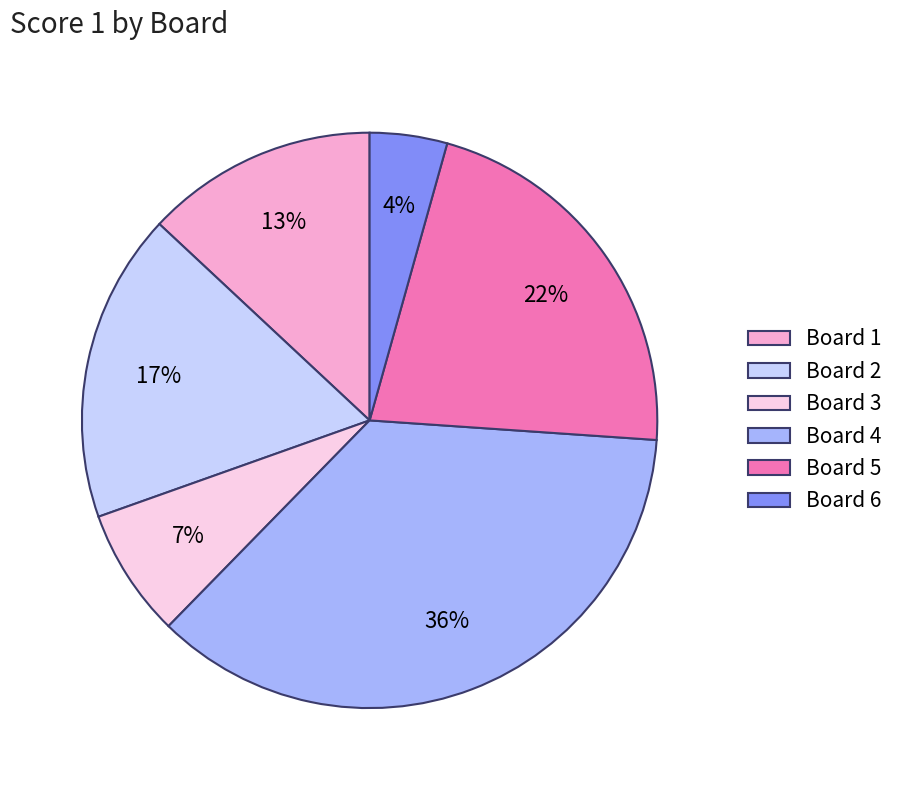

Do Board 6 and Board 3 together represent more than half of the pie?

No